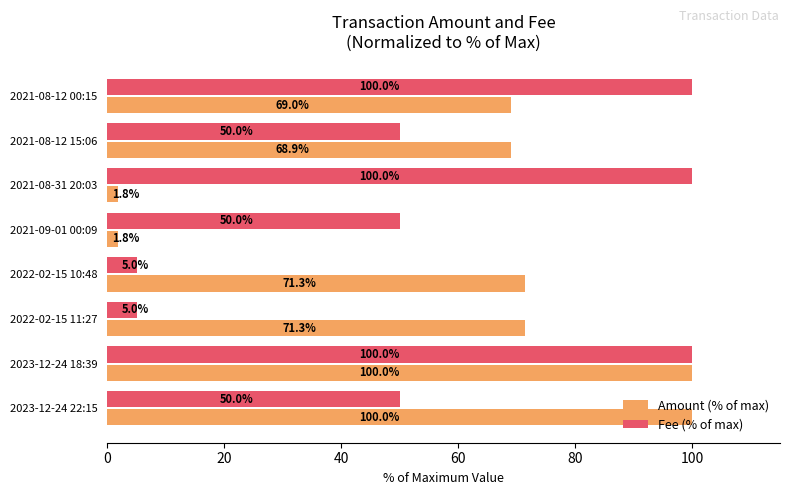

What is the smallest value displayed?

1.8